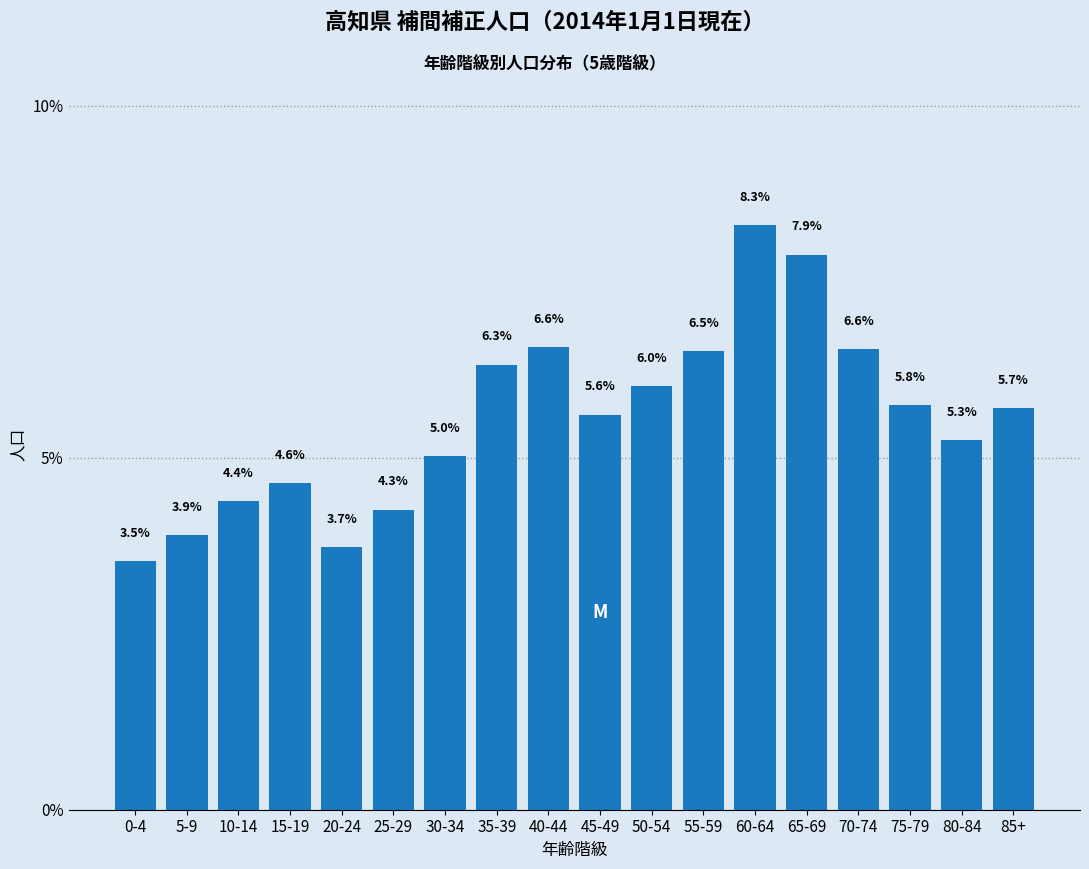

Reading left to right, list all the values displayed in this chart.

0-4=3.5	5-9=3.9	10-14=4.4	15-19=4.6	20-24=3.7	25-29=4.3	30-34=5.0	35-39=6.3	40-44=6.6	45-49=5.6	50-54=6.0	55-59=6.5	60-64=8.3	65-69=7.9	70-74=6.6	75-79=5.8	80-84=5.3	85+=5.7